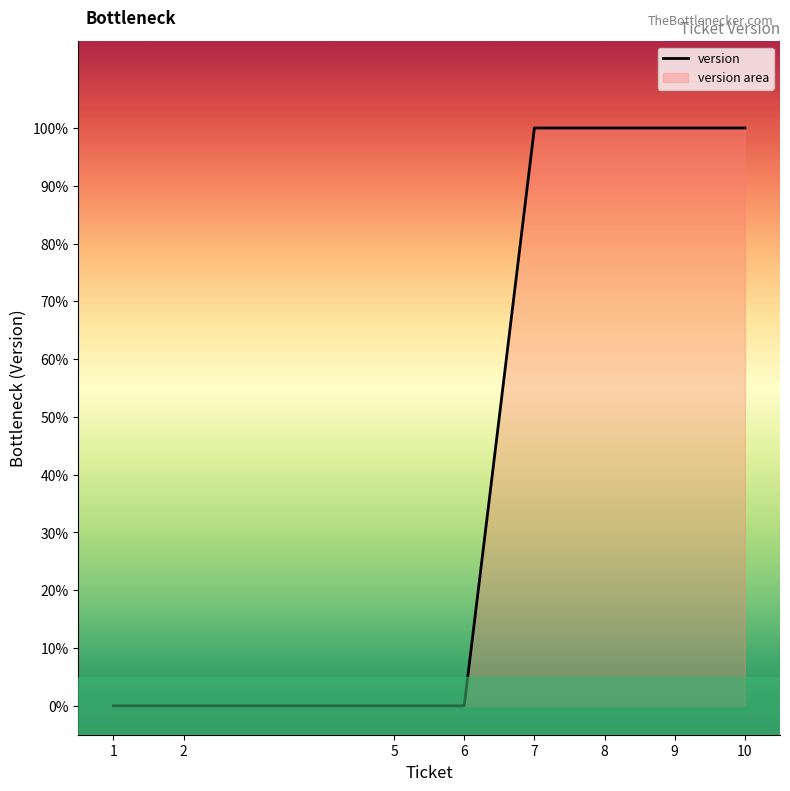

Reading left to right, extract all data points from this chart.

0	0	0	0	1	1	1	1